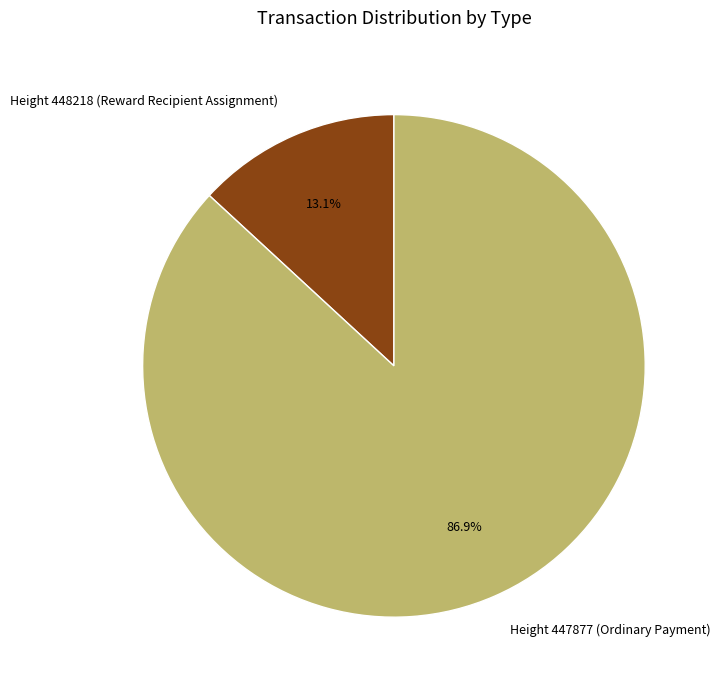

Is it true that Height 448218 (Reward Recipient Assignment) is 3% of the pie?

False